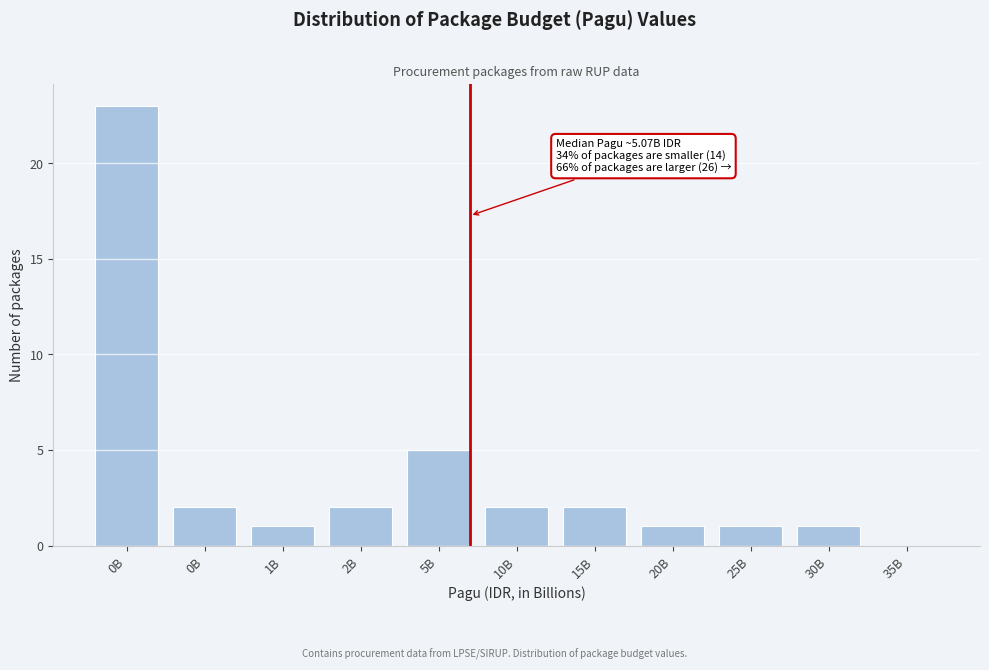

How many positive values are there?

10